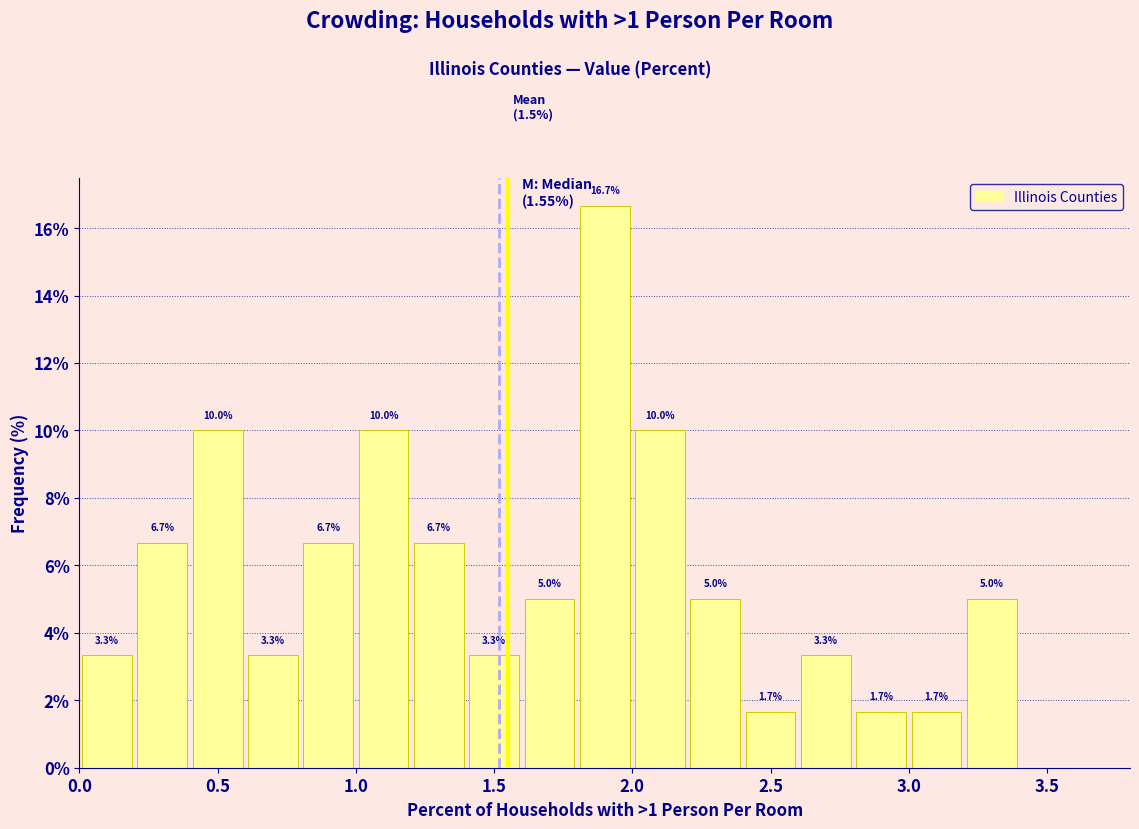

Over which range of the x-axis is the bar tallest?

1.8 to 2.0